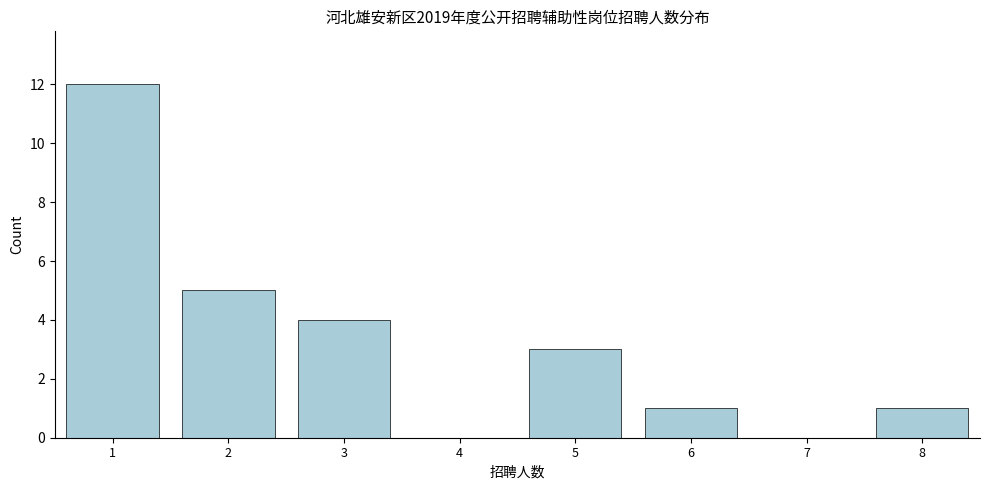

Reading left to right, transcribe all the data shown in this chart.

1=12	2=5	3=4	4=0	5=3	6=1	7=0	8=1